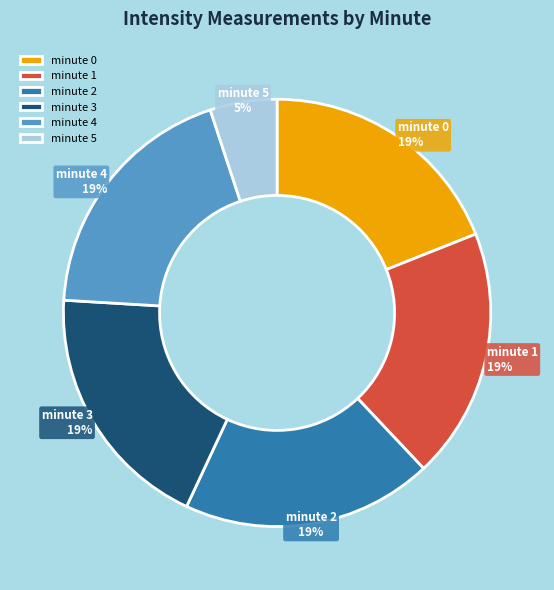

How many segments does this pie chart have?

6